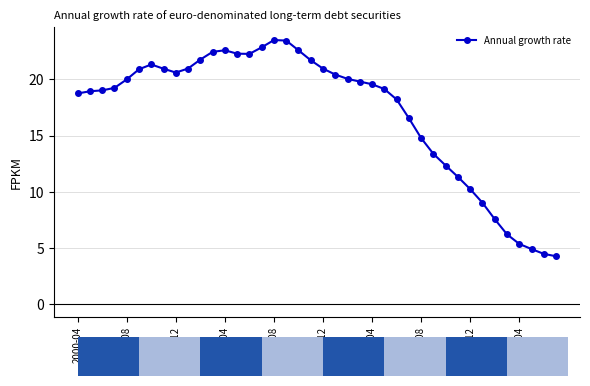

What is the value of the 35th point from the left?

7.5